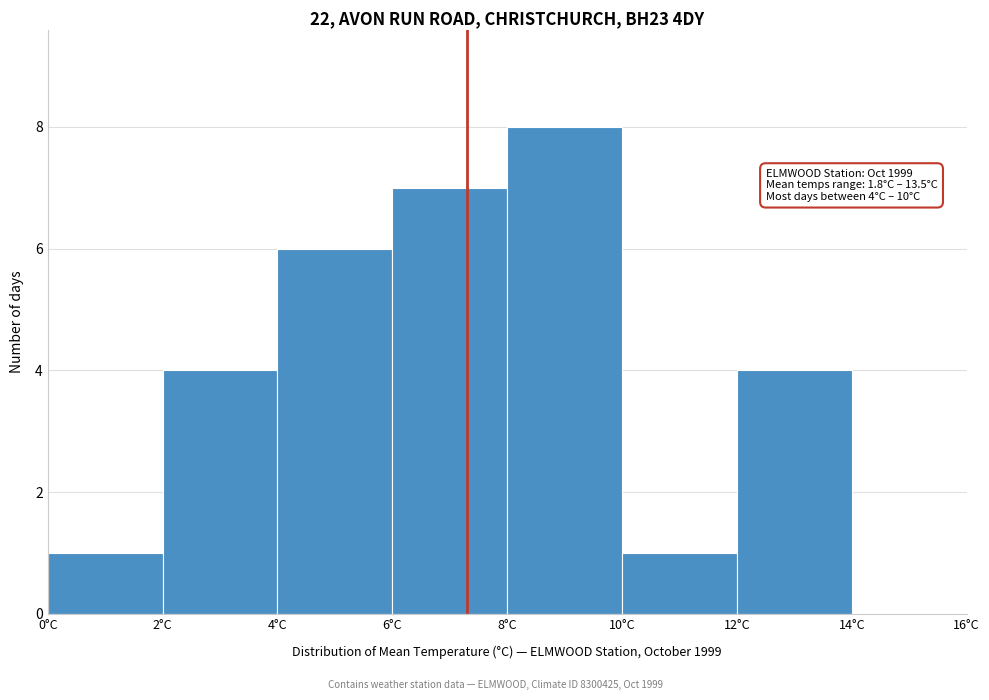

Over which range of the x-axis is the bar tallest?

8 to 10